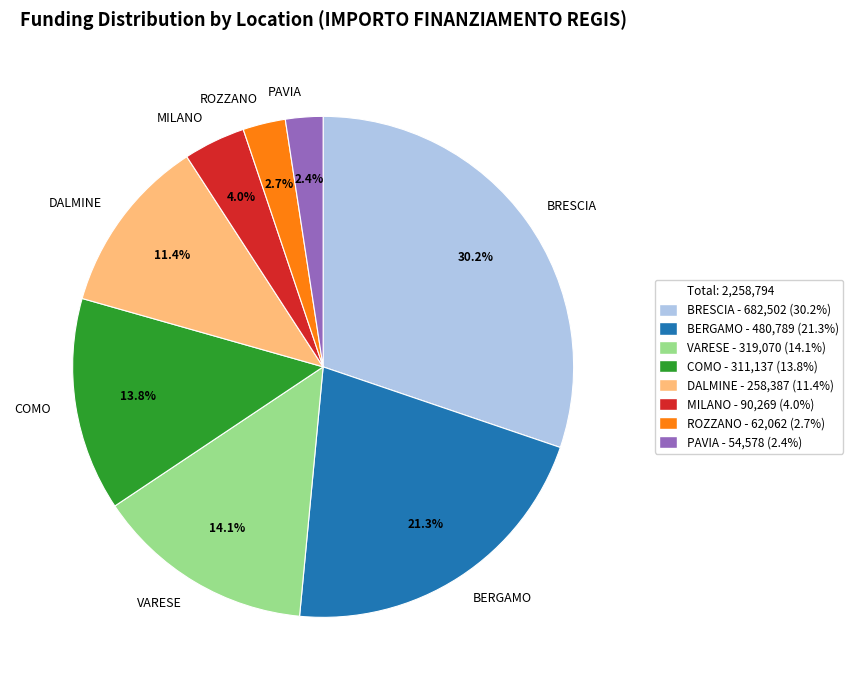

Combined, what portion of the pie is PAVIA and BRESCIA?

32.6%